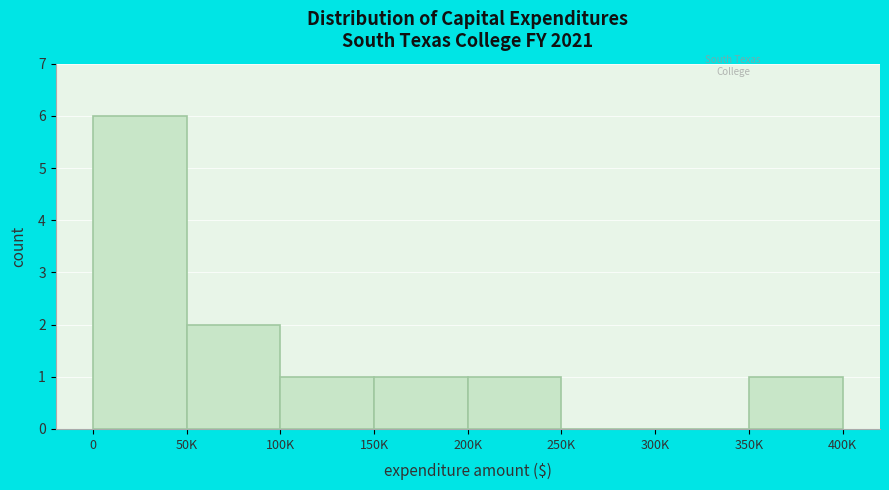

Reading left to right, extract all data points from this chart.

0=6	50K=2	100K=1	150K=1	200K=1	250K=0	300K=0	350K=1